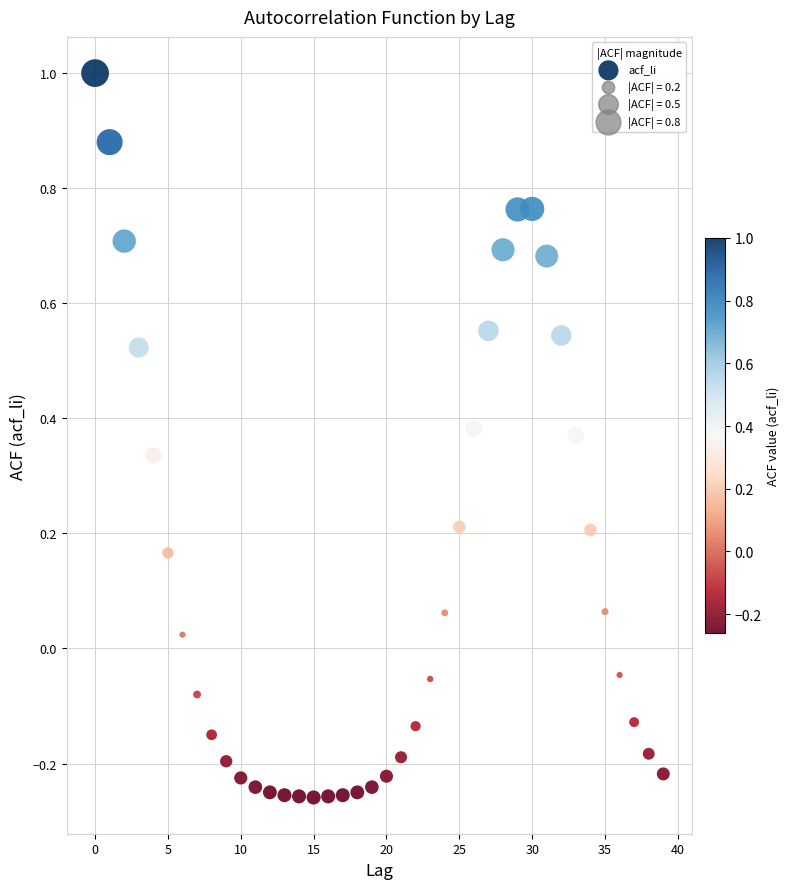

What is the range of Y values (max minus min)?

1.3